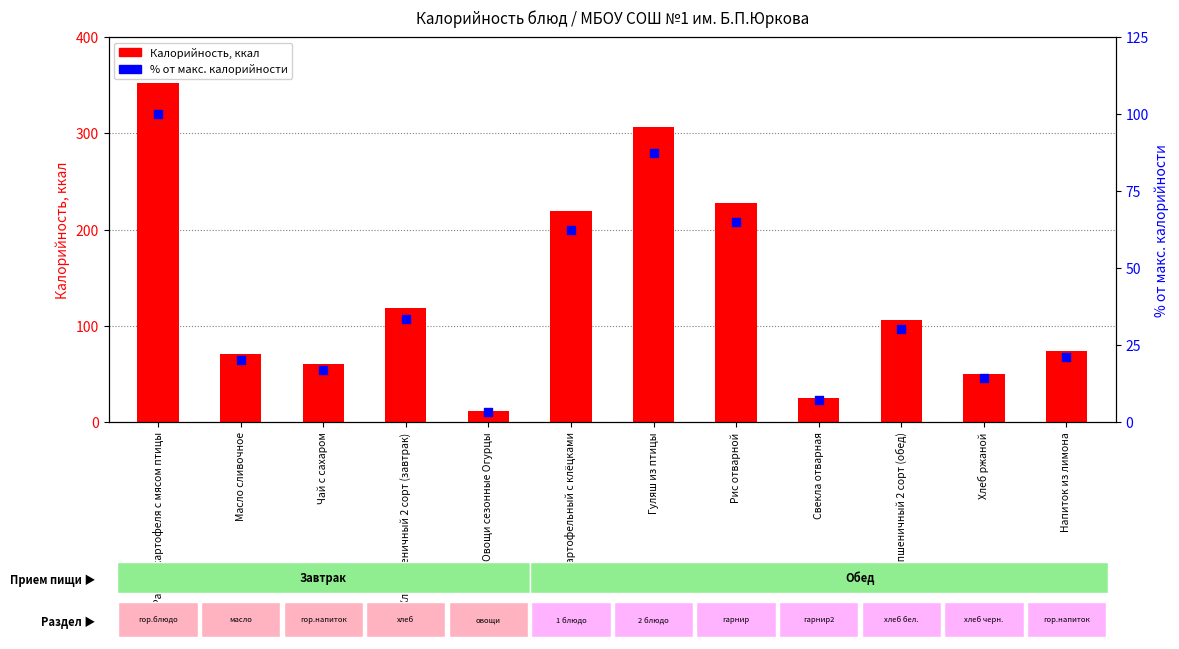

Which series has the largest total across all categories?

Калорийность